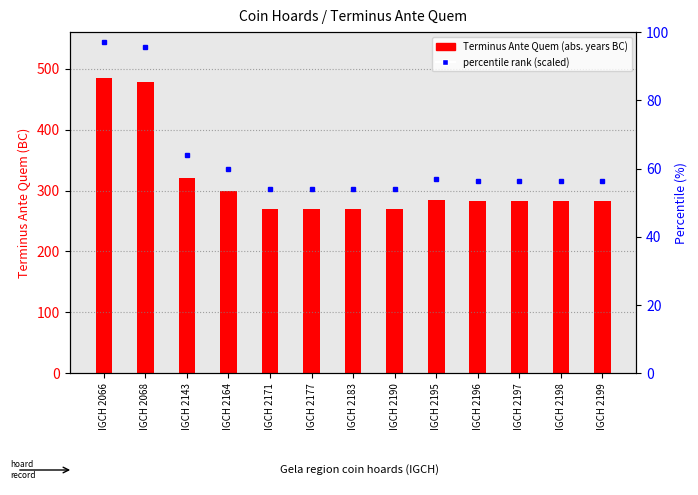

Does the chart contain any negative values?

No